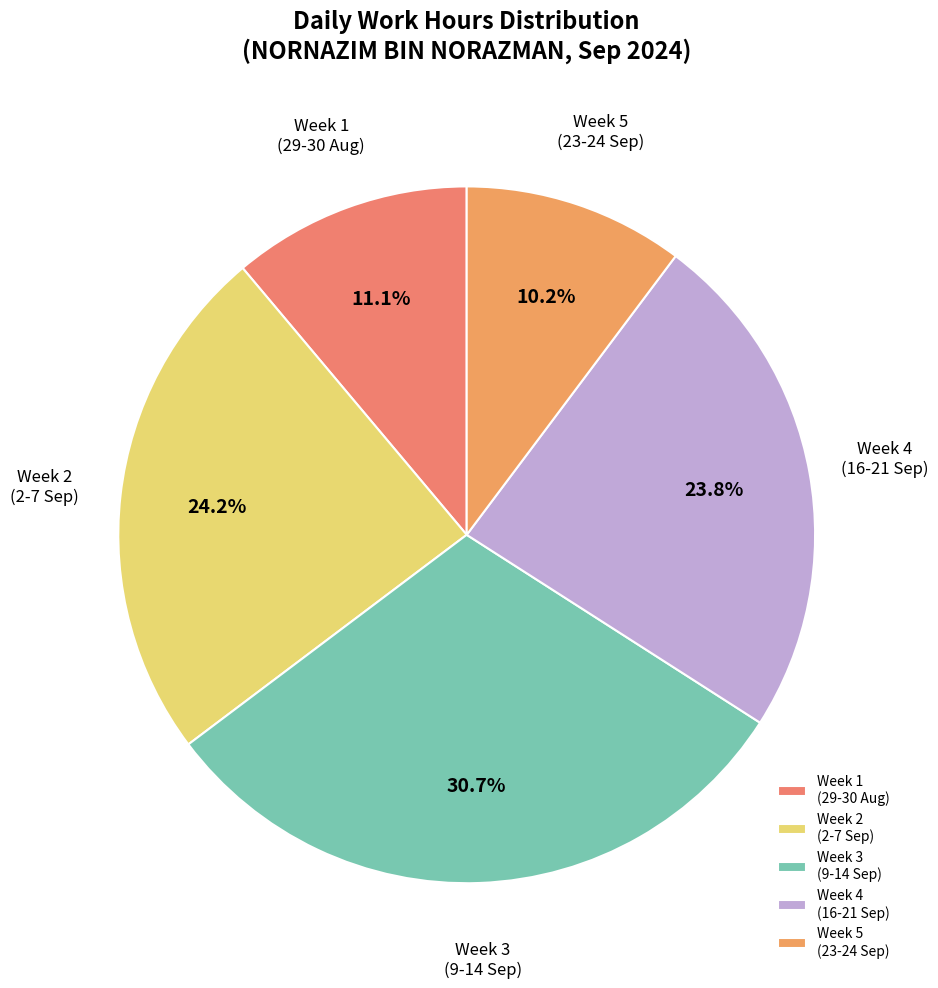

Does any single category account for the majority?

No